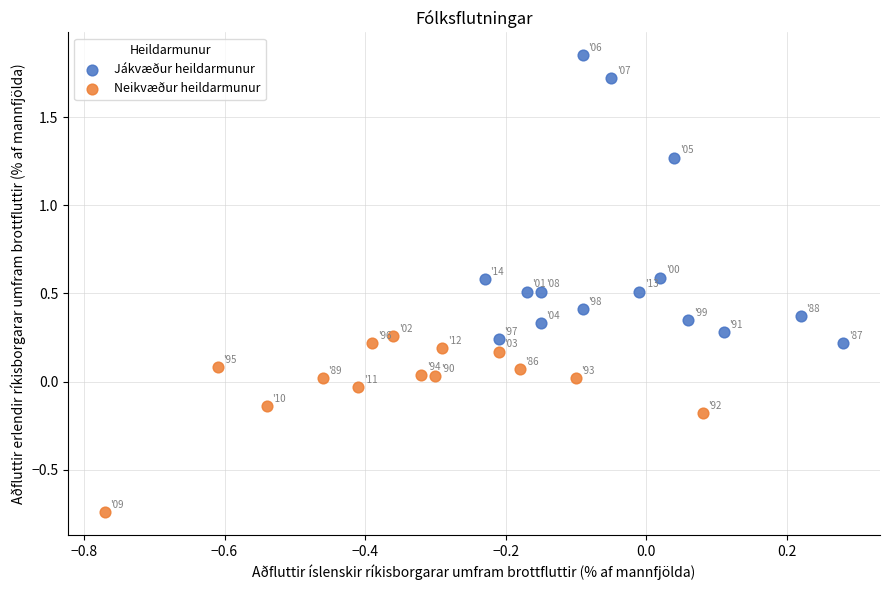

Which series contains the lowest Y value?

Neikvæður heildarmunur